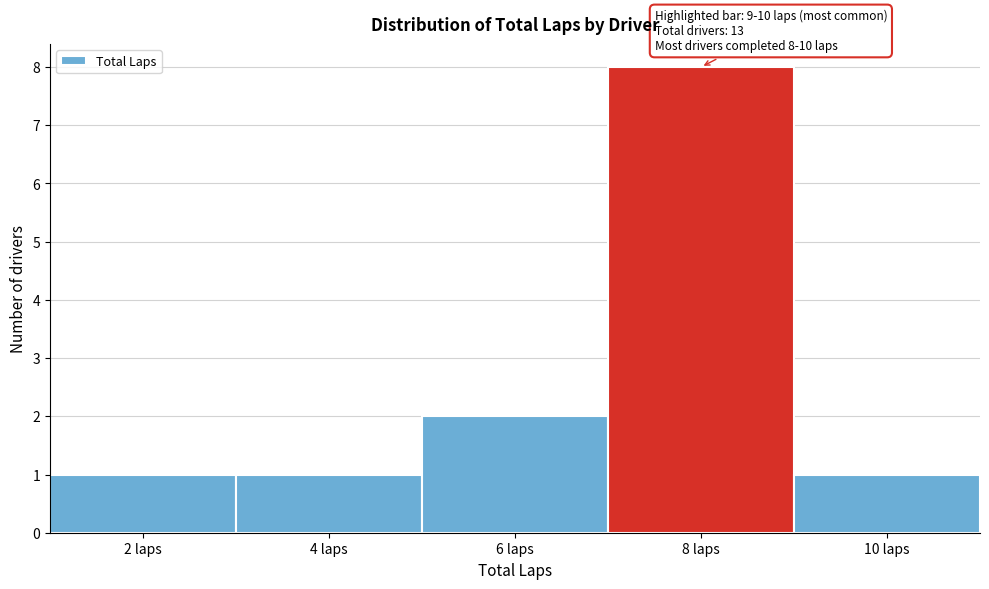

Reading right to left, list all the values displayed in this chart.

10 laps=1	8 laps=8	6 laps=2	4 laps=1	2 laps=1